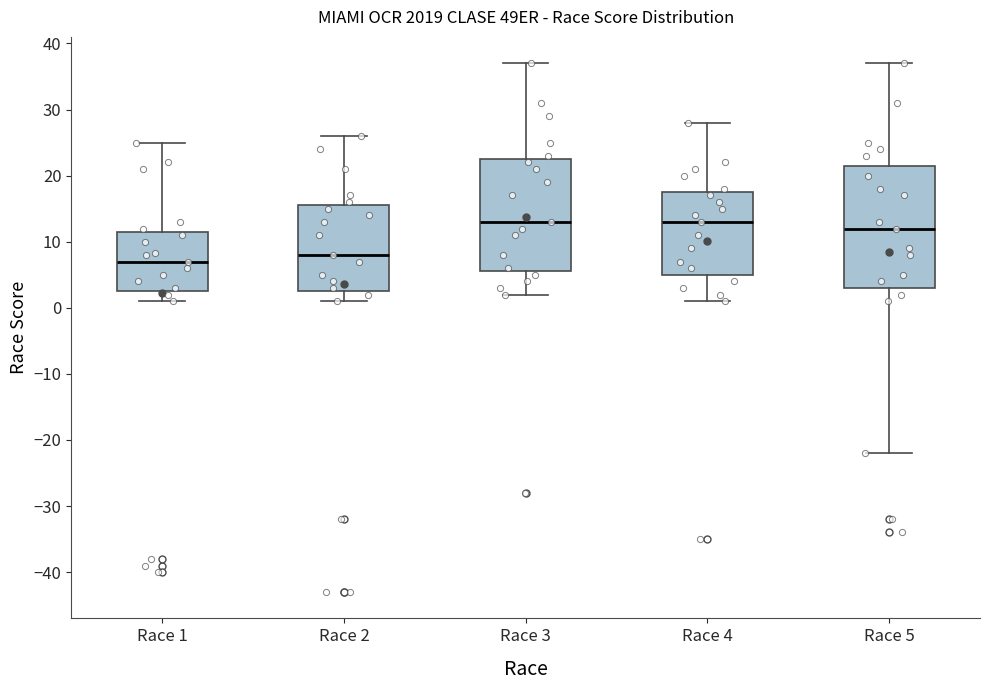

Comparing the boxes themselves (not the whiskers), which one is the tallest?

Race 5